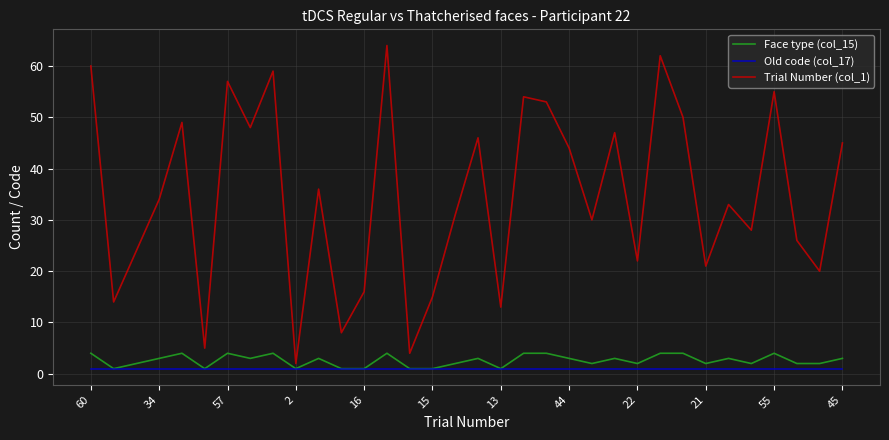

Rank the series by their maximum value, from highest to lowest.

Trial Number (col_1), Face type (col_15), Old code (col_17)